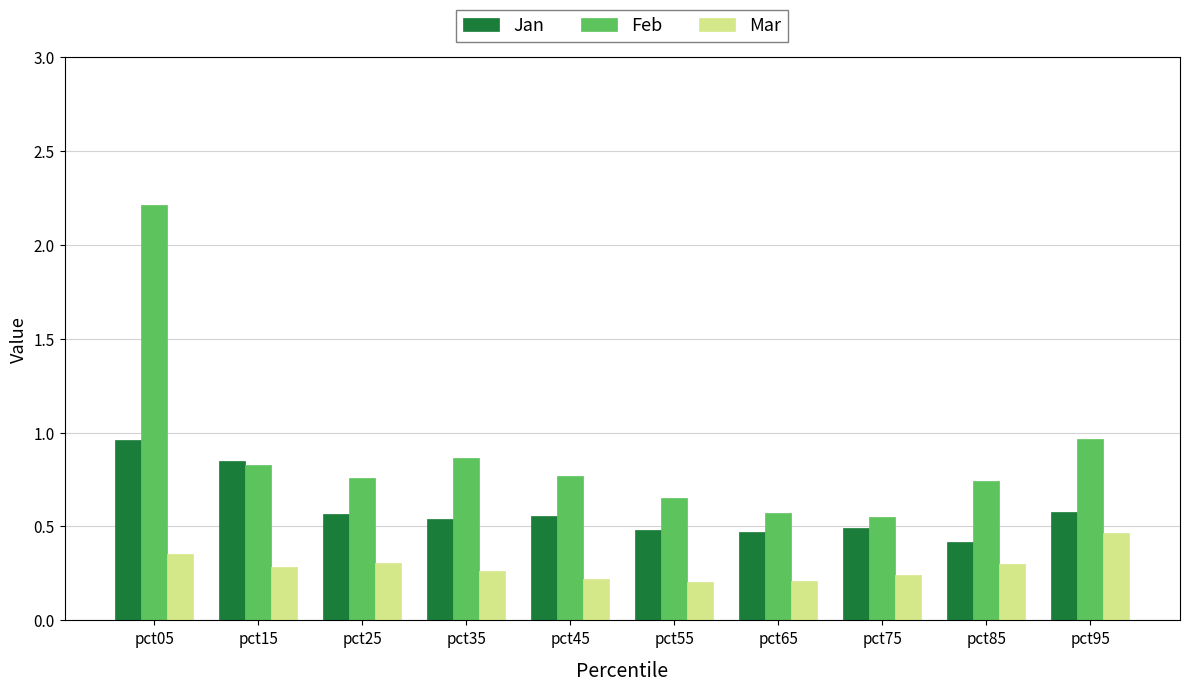

At which category is the sum across all series the highest?

pct05